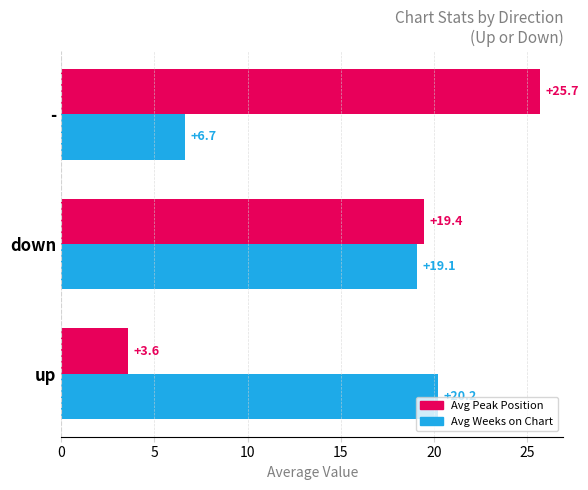

What is the maximum value shown in the chart?

25.7